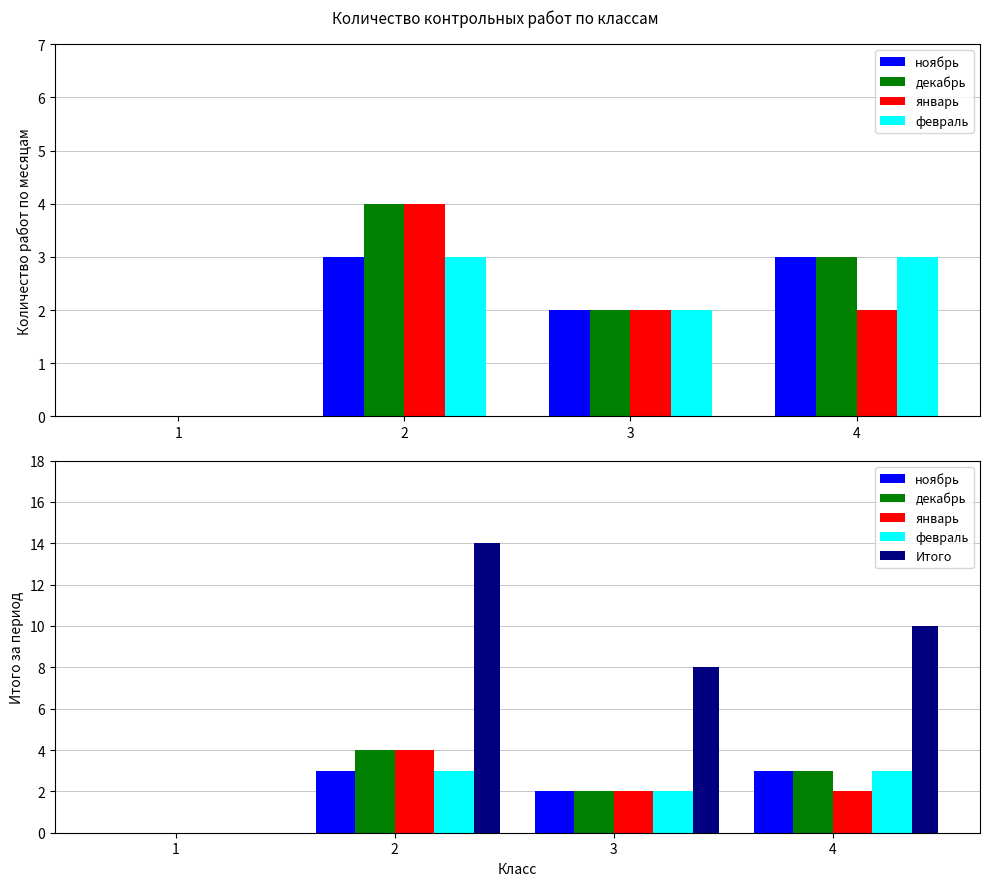

How many values in the февраль series are below 3?

2